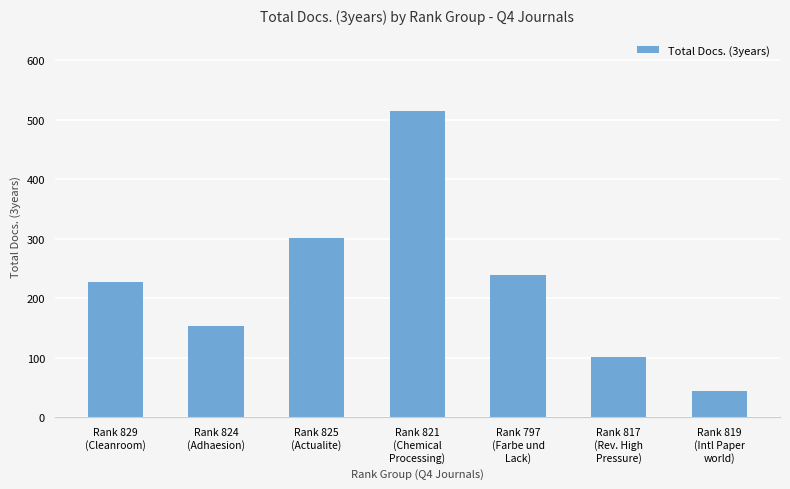

How many data points does each series have?

7